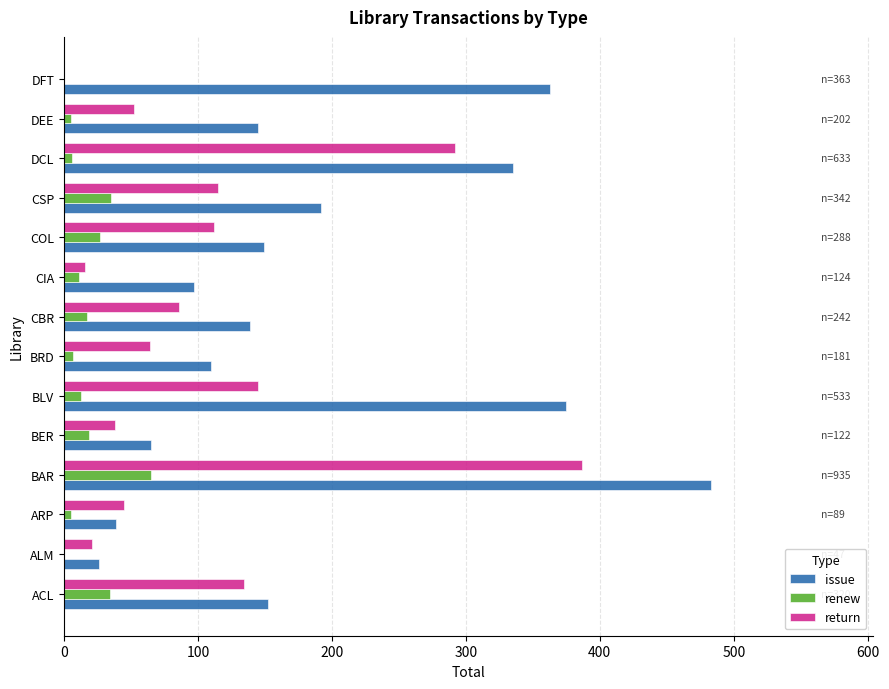

What is the sum of the renew values at DFT and CSP?

35